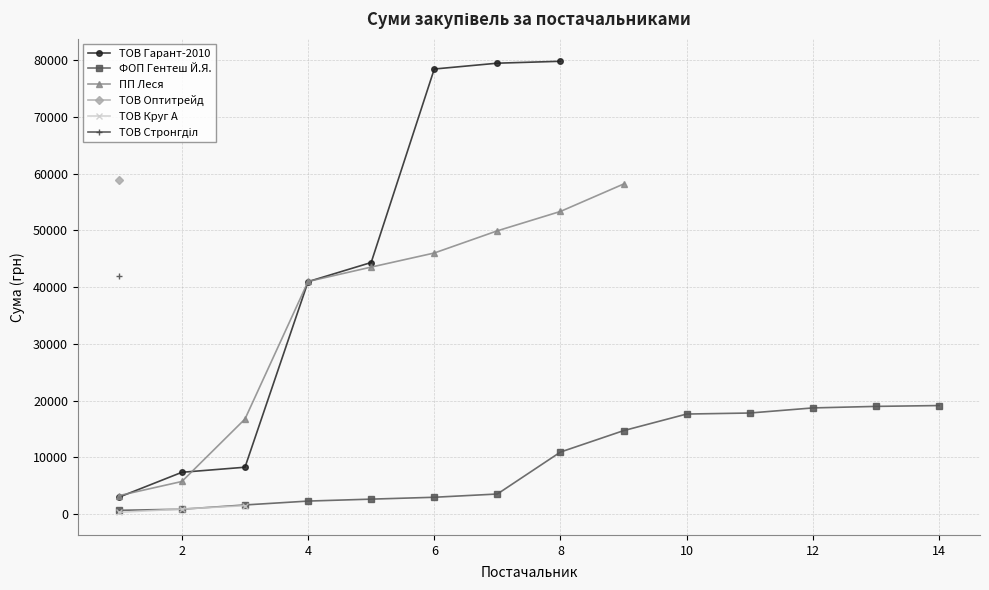

What is the highest value of the ТОВ Гарант-2010 series?

79821.4